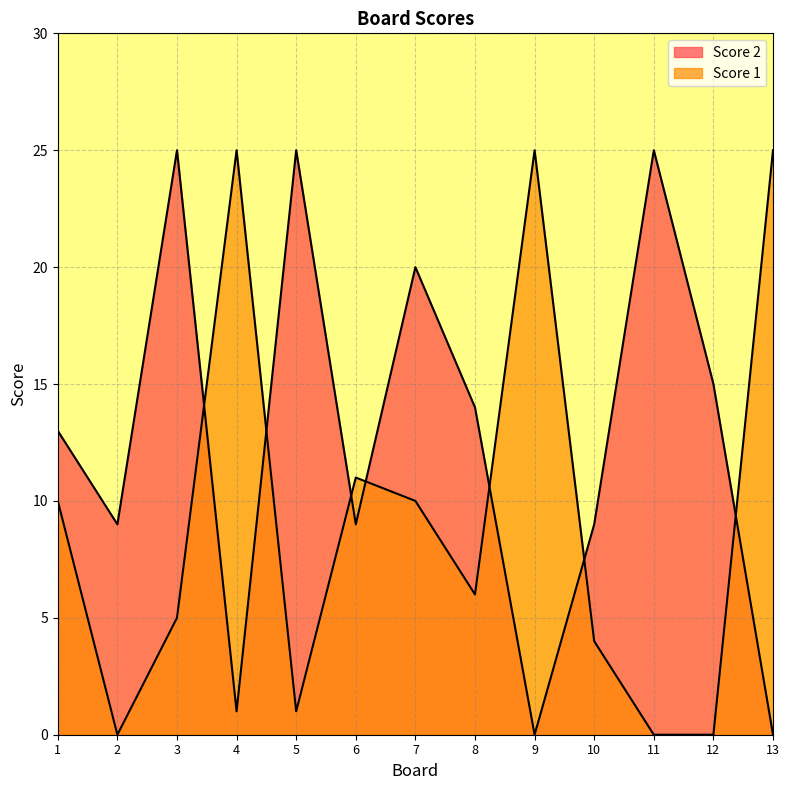

Reading right to left, list all the values displayed in this chart.

Score 1: 13=25	12=0	11=0	10=4	9=25	8=6	7=10	6=11	5=1	4=25	3=5	2=0	1=10
Score 2: 13=0	12=15	11=25	10=9	9=0	8=14	7=20	6=9	5=25	4=1	3=25	2=9	1=13